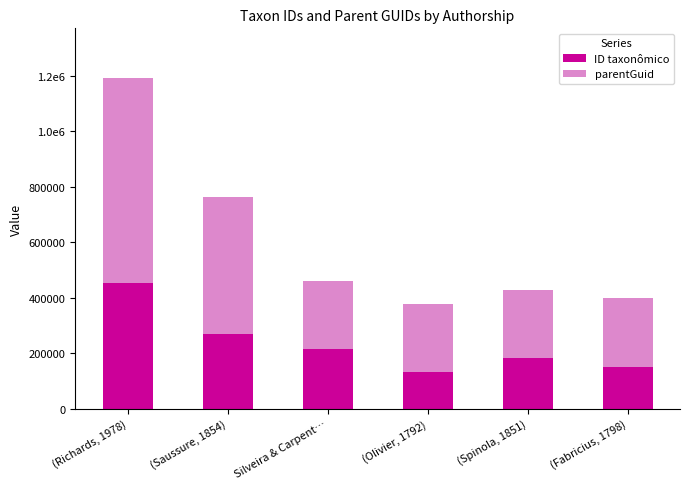

Rank the categories by ID taxonômico value from lowest to highest.

(Olivier, 1792), (Fabricius, 1798), (Spinola, 1851), Silveira & Carpent…, (Saussure, 1854), (Richards, 1978)